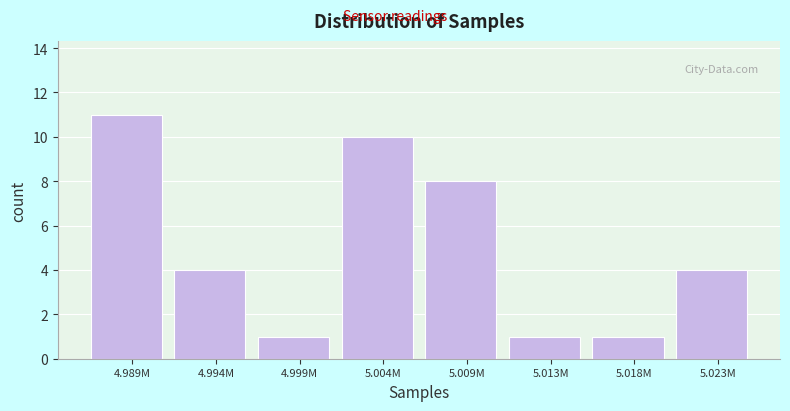

Reading right to left, what are all the values shown in this chart?

4	1	1	8	10	1	4	11